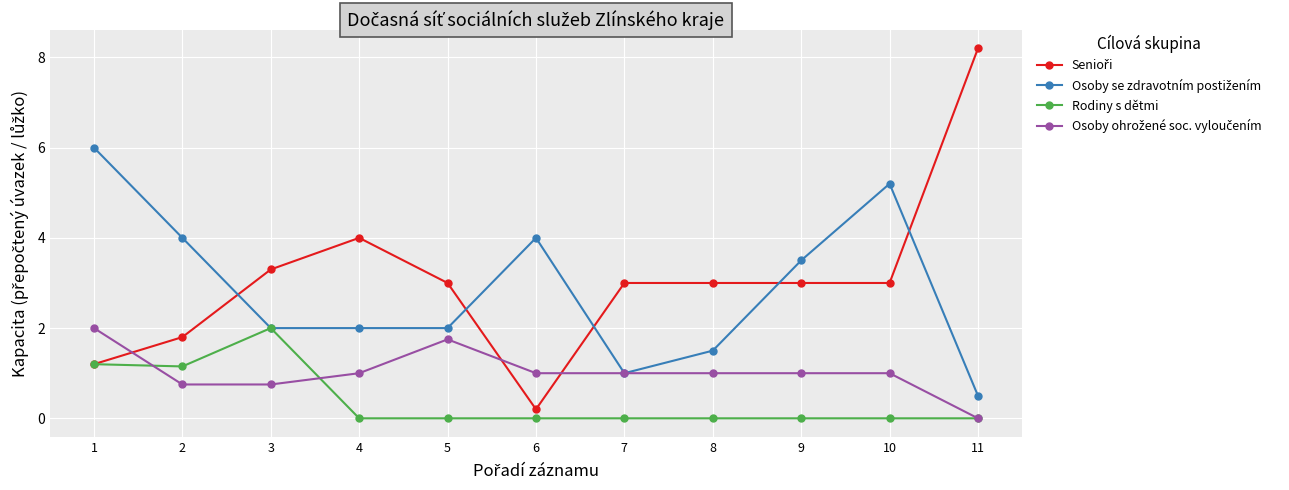

What is the difference between the highest and lowest values at 6?

4.0